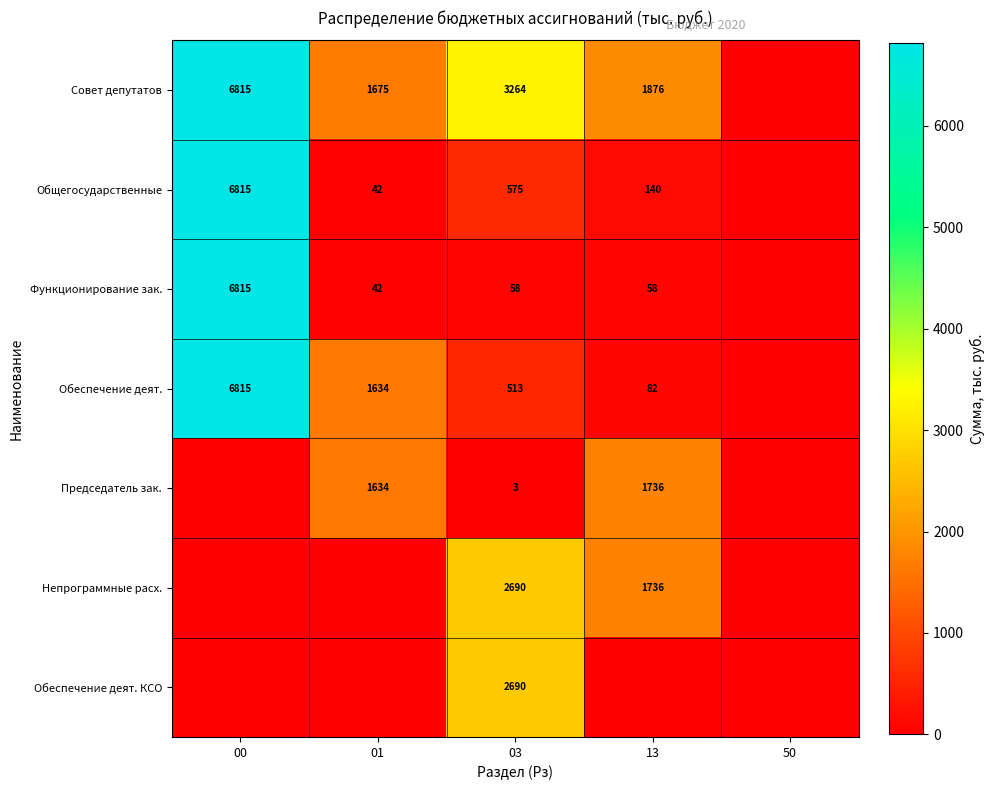

What is the total value across all series at 03?

9793